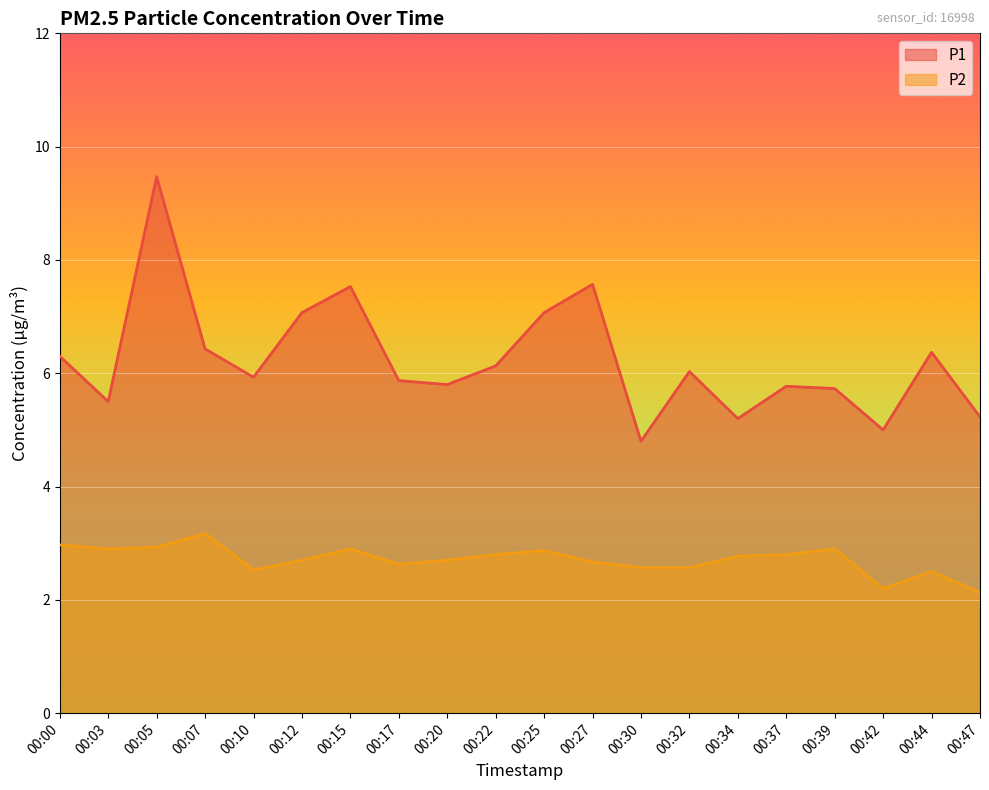

Which series has the largest range (max minus min)?

P1